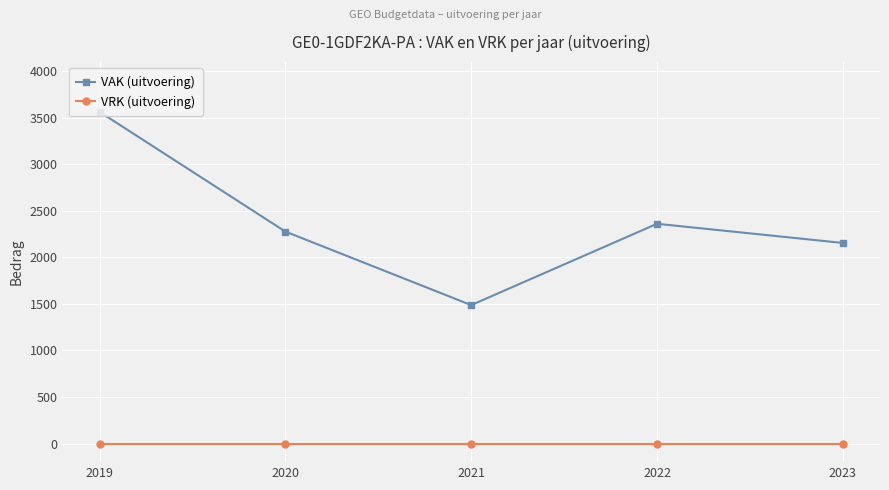

Which series has the largest range (max minus min)?

VAK (uitvoering)